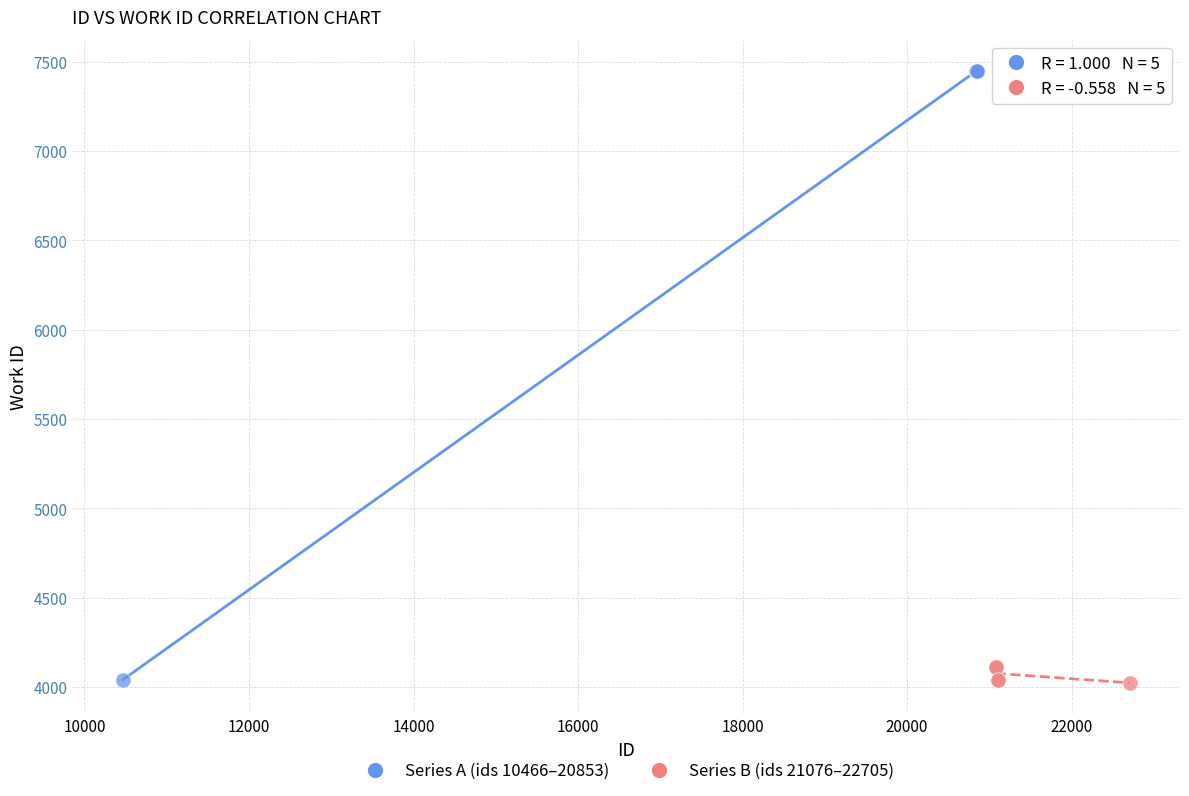

Which series has the widest spread of Y values?

Series A (ids 10466–20853)